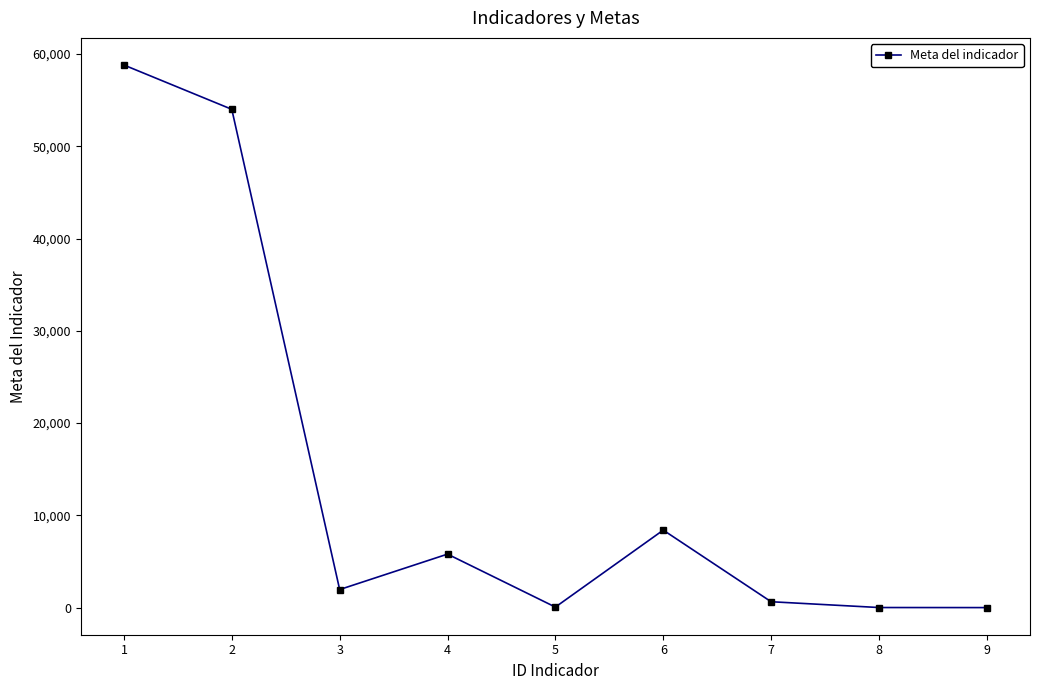

What is the difference between the maximum and minimum values?

58795